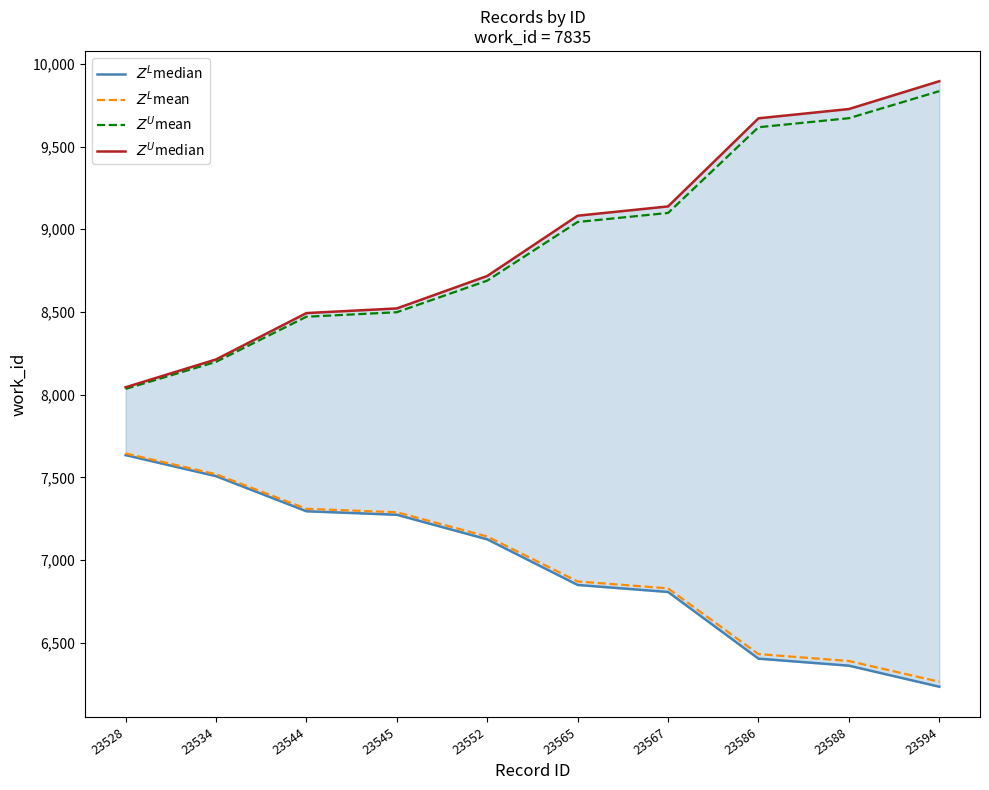

True or false: $Z^L$median has more than 0 points higher than both neighbors.

False